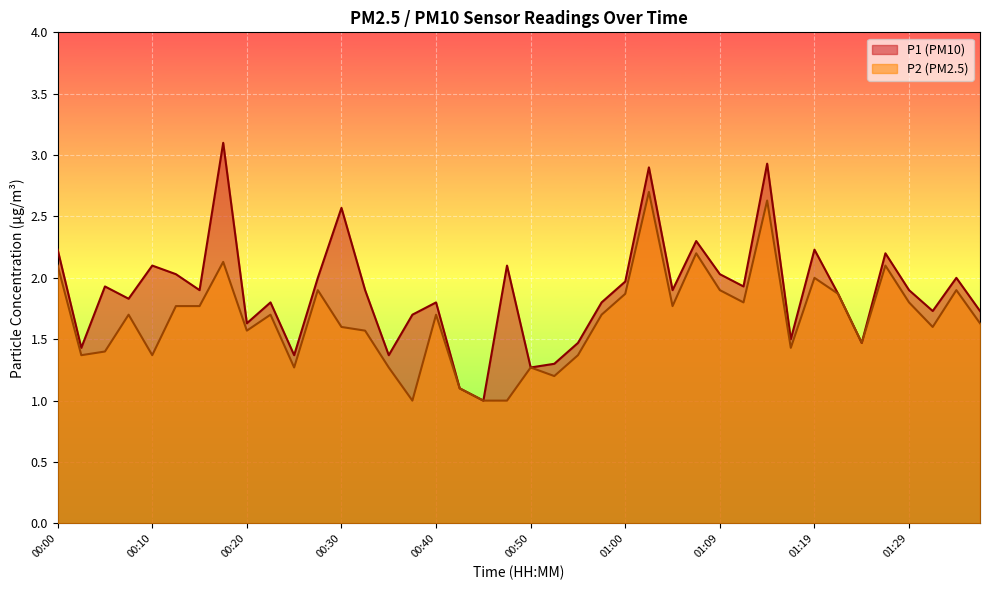

At 00:03, list the series in order from largest to smallest.

P1, P2